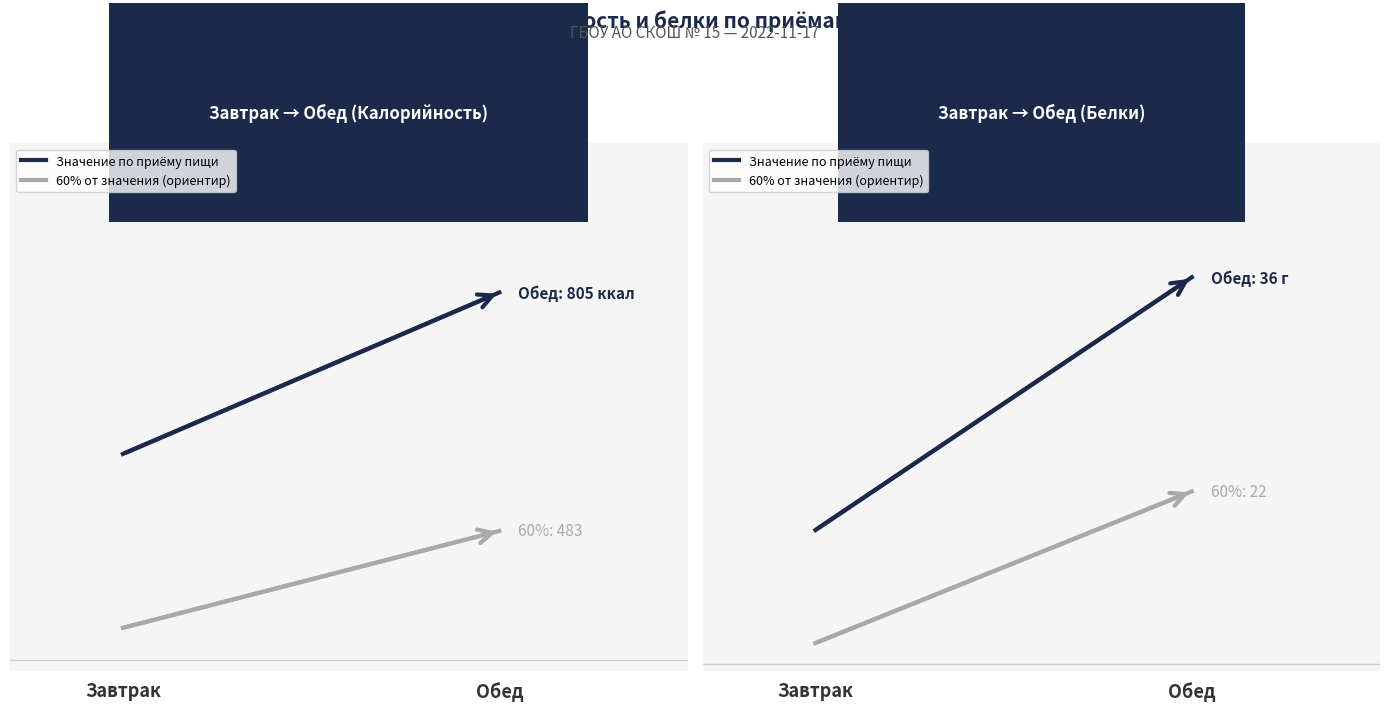

How many lines are shown in the chart?

2